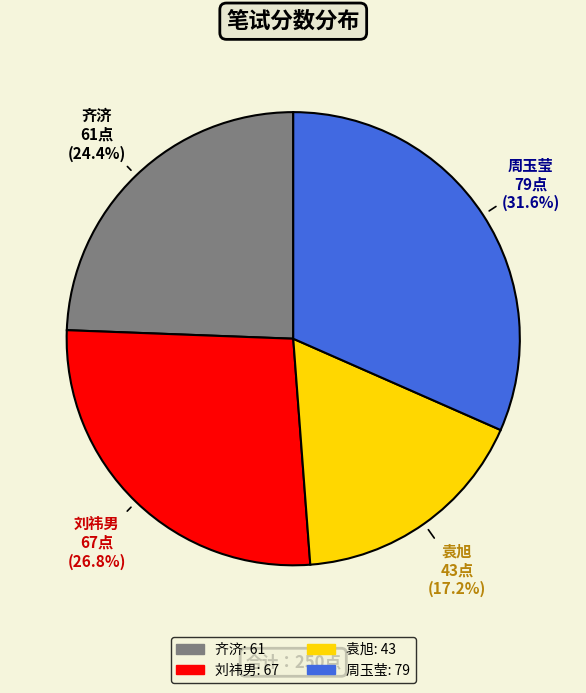

How many slices are in this pie chart?

4